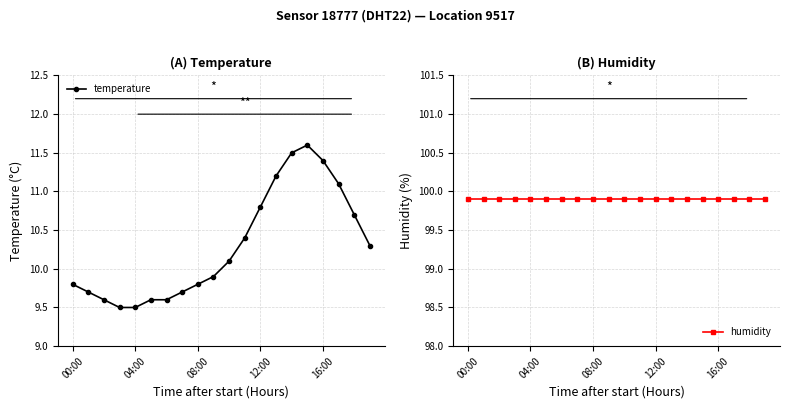

Which series changed the most between 5 and 18?

temperature